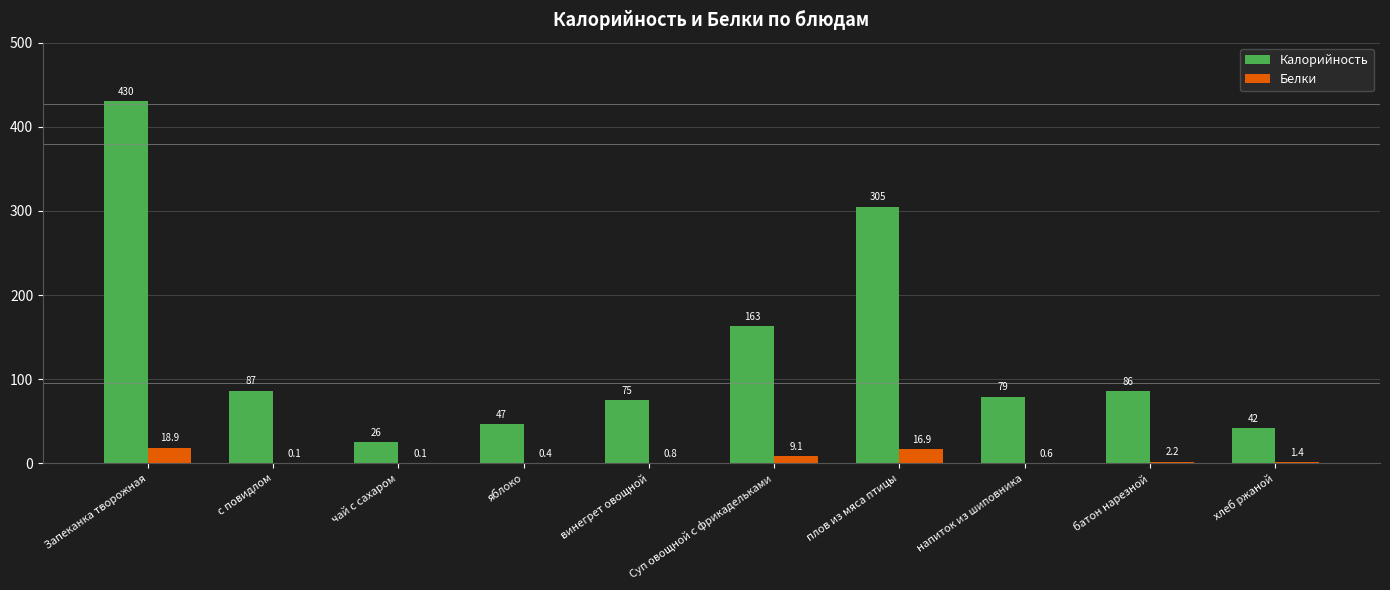

Are the bars horizontal?

No